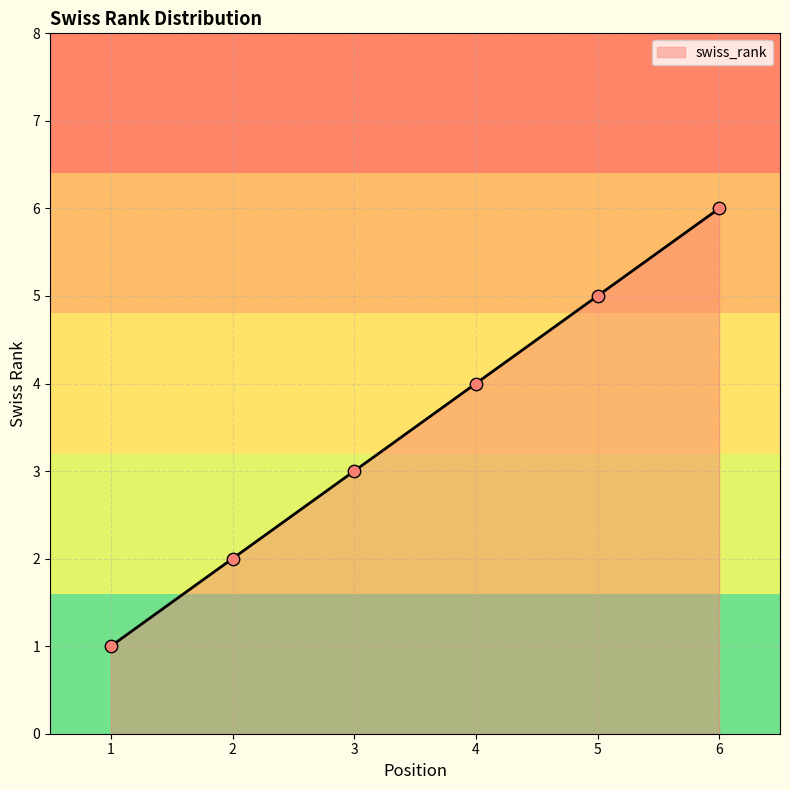

Approximately how many times larger is the value at 6 compared to 3?

2.0